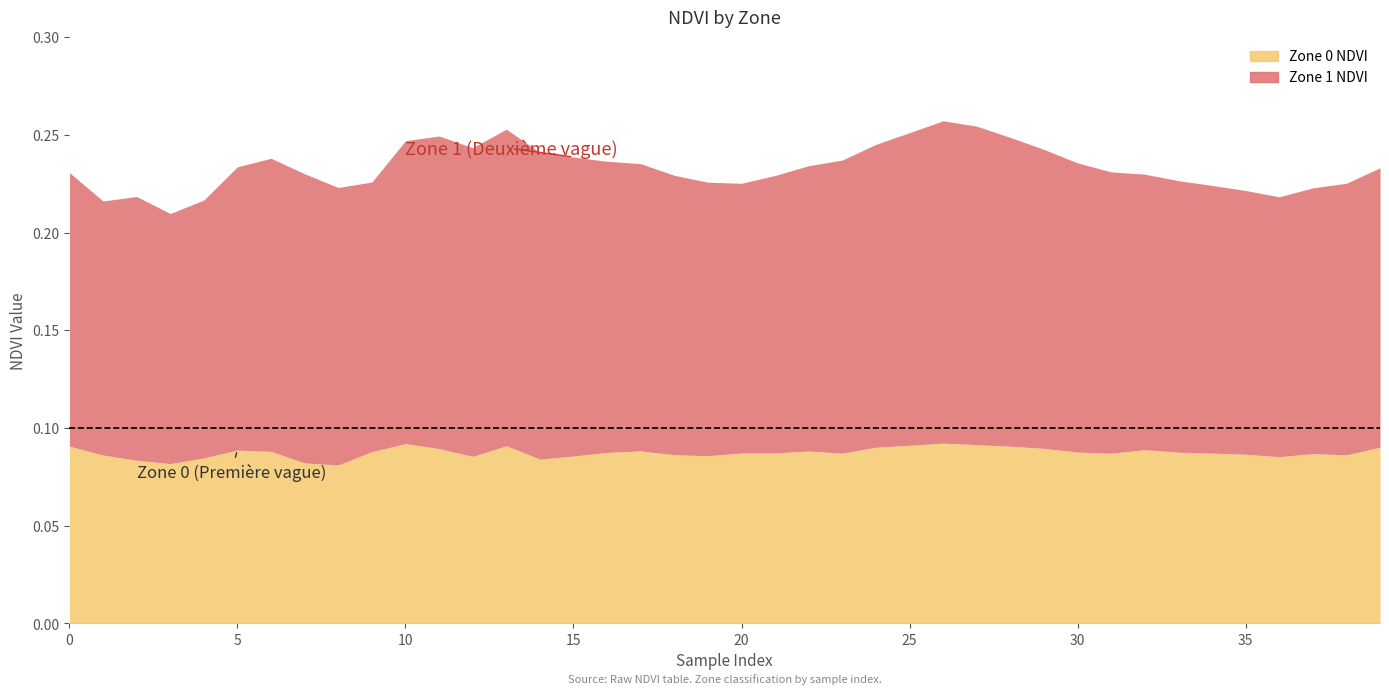

How many series are shown in this chart?

2